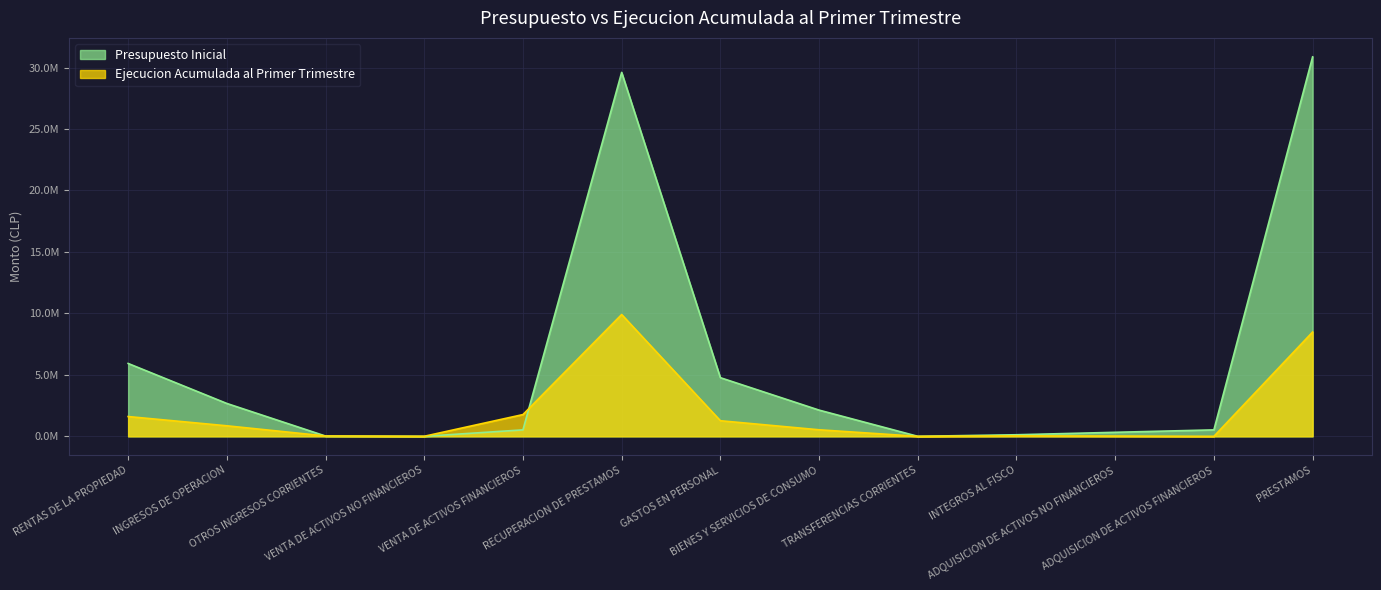

At which label does Ejecucion Acumulada al Primer Trimestre reach its peak?

RECUPERACION DE PRESTAMOS